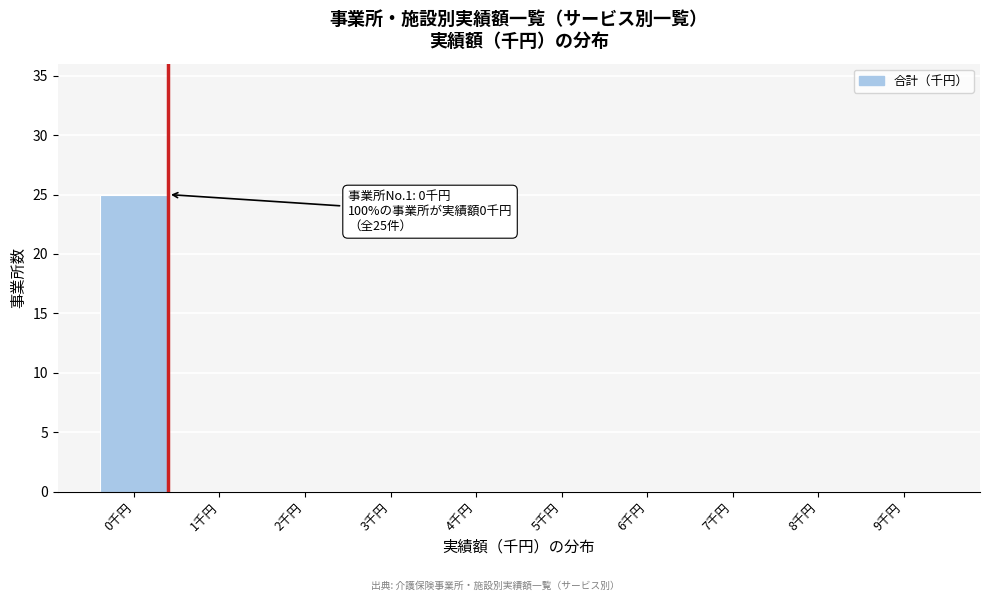

Reading left to right, list all the values displayed in this chart.

0千円=25	1千円=0	2千円=0	3千円=0	4千円=0	5千円=0	6千円=0	7千円=0	8千円=0	9千円=0